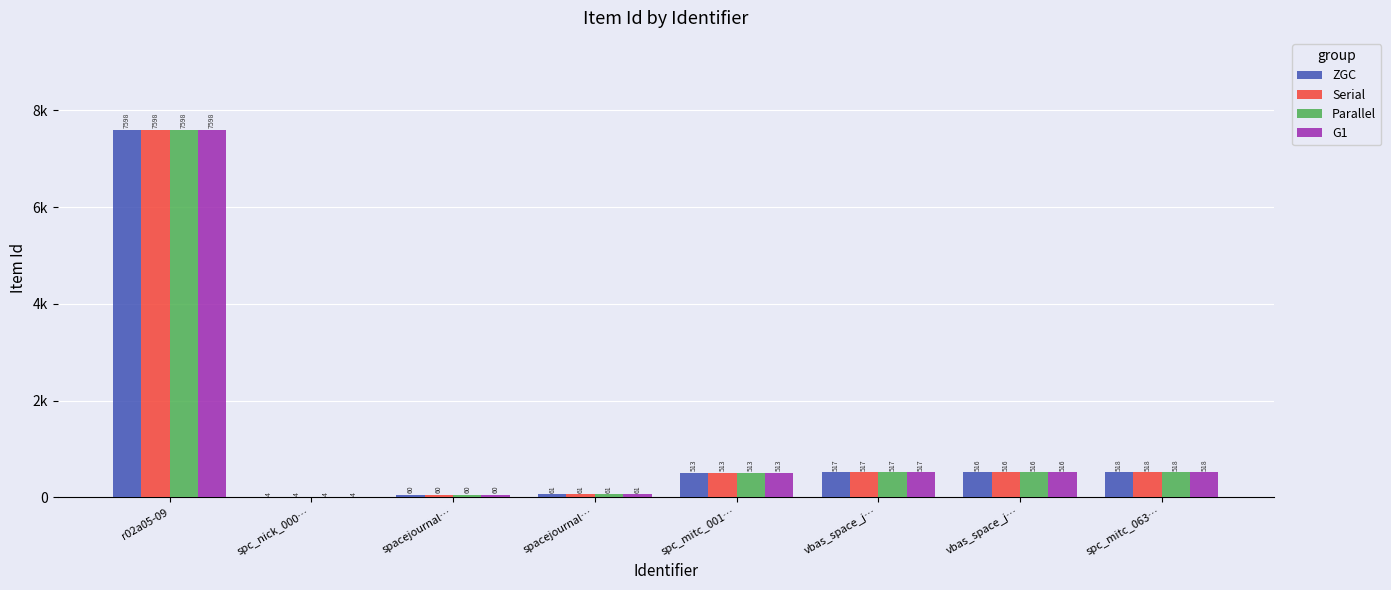

Is it true that G1 equals 516 at vbas_space_j…?

True